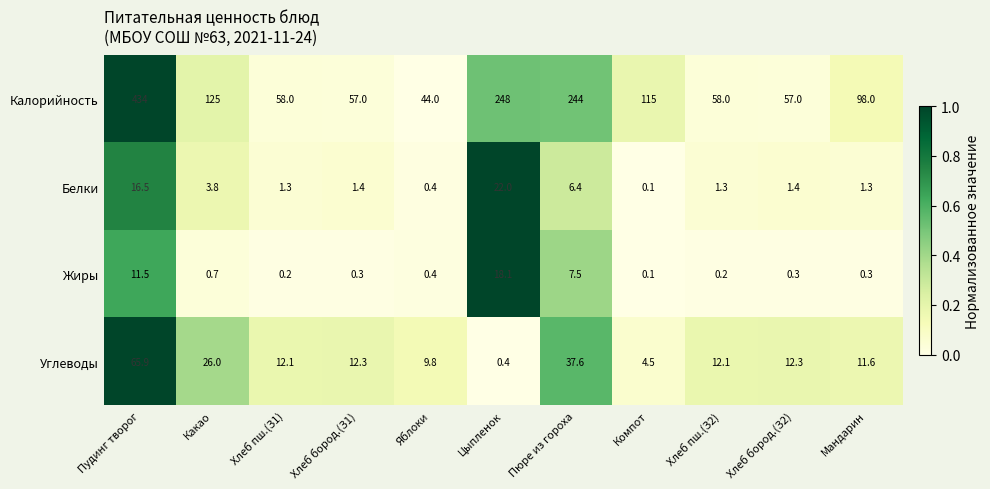

True or false: Белки has a value of 0.6 at Яблоки.

False